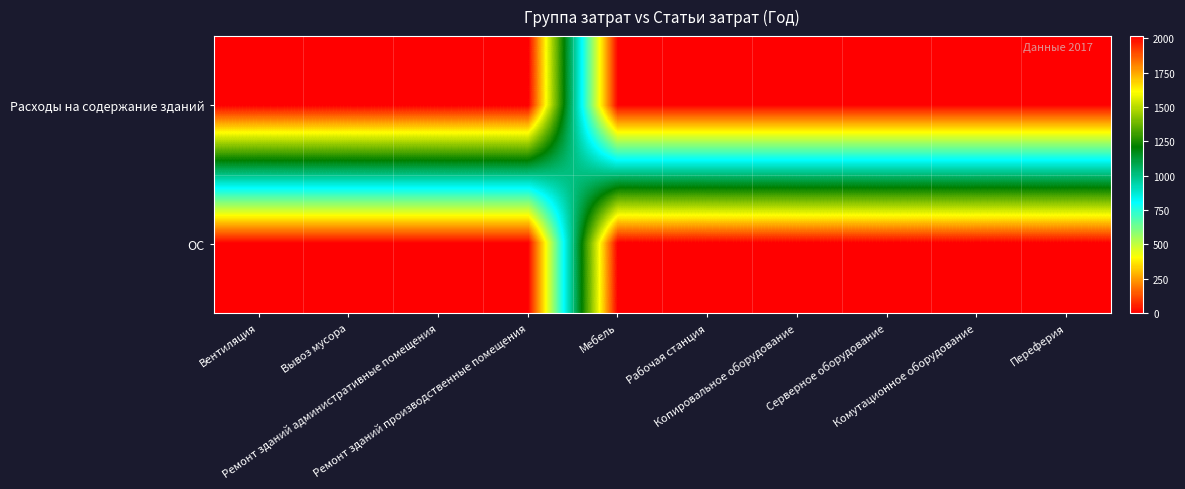

Reading right to left, what are all the values shown in this chart?

Расходы на содержание зданий: Переферия=0	Комутационное оборудование=0	Серверное оборудование=0	Копировальное оборудование=0	Рабочая станция=0	Мебель=0	Ремонт зданий производственные помещения=2017	Ремонт зданий административные помещения=2017	Вывоз мусора=2017	Вентиляция=2017
ОС: Переферия=2017	Комутационное оборудование=2017	Серверное оборудование=2017	Копировальное оборудование=2017	Рабочая станция=2017	Мебель=2017	Ремонт зданий производственные помещения=0	Ремонт зданий административные помещения=0	Вывоз мусора=0	Вентиляция=0